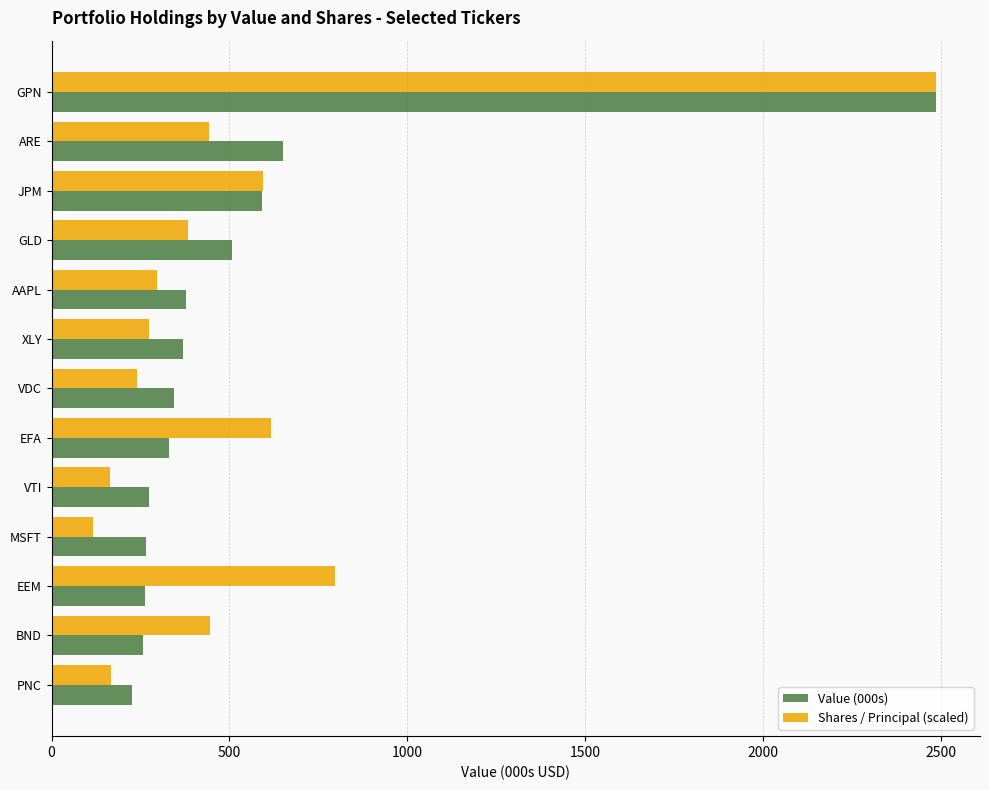

What is the minimum value for Value (000s)?

226.0